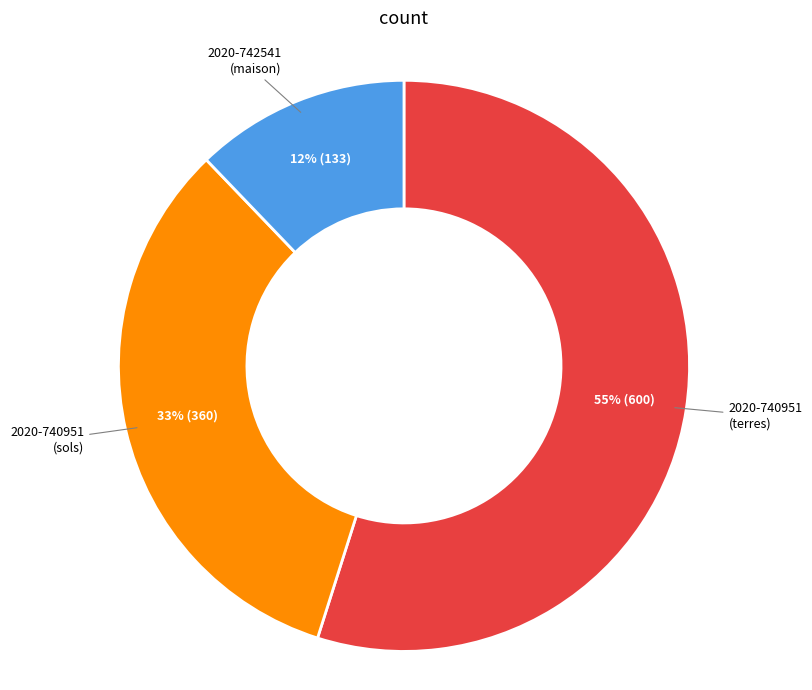

Count the number of slices in the pie.

3